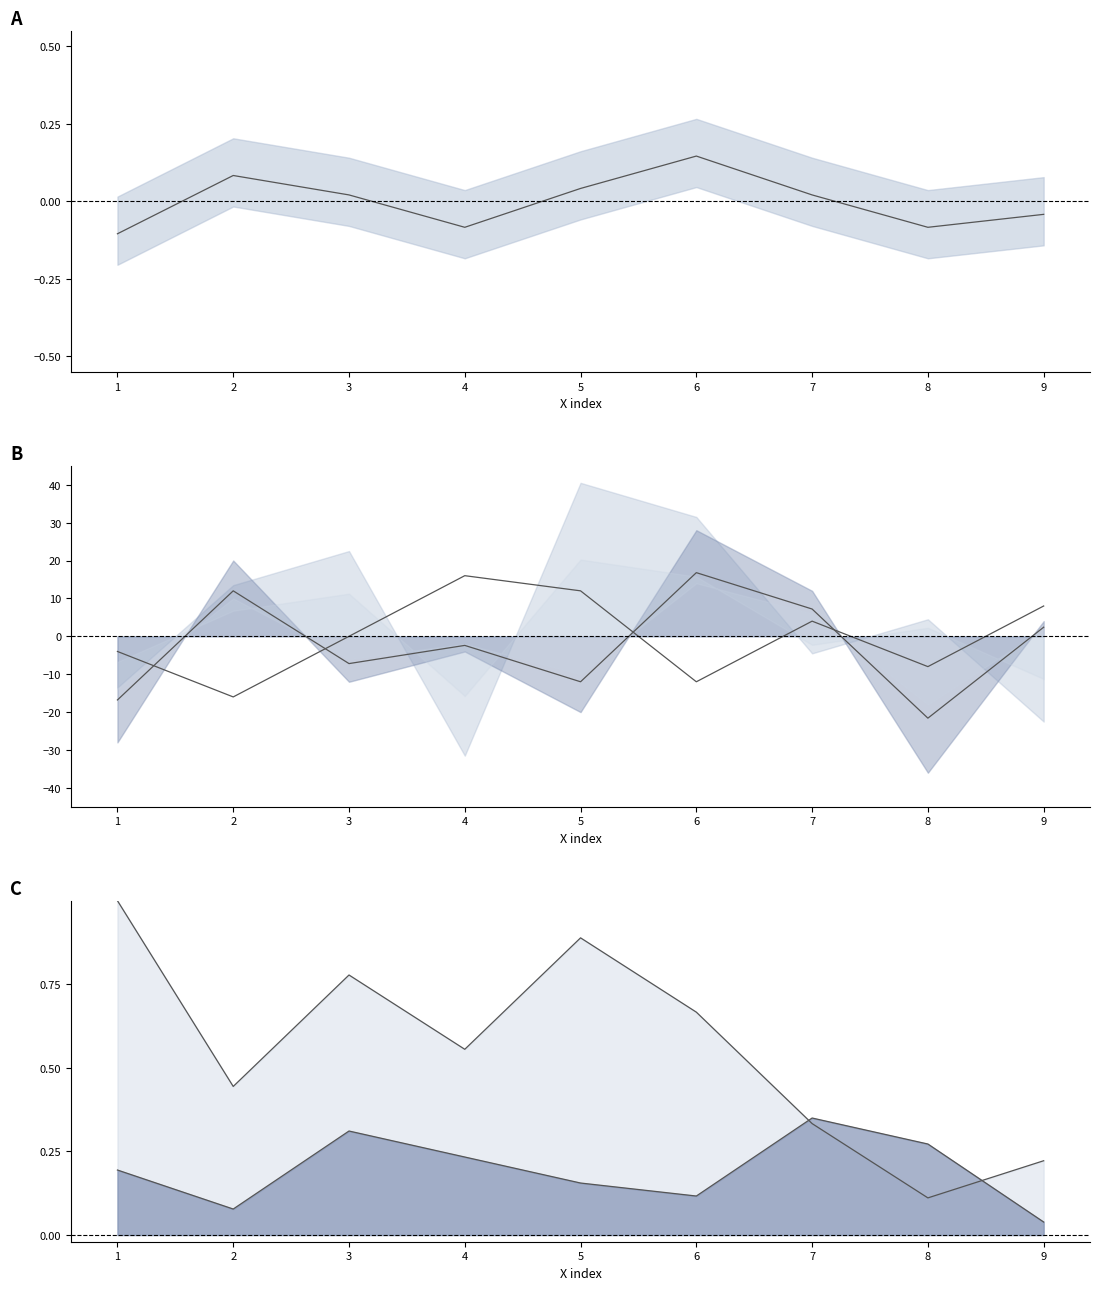

At how many categories does at least one series exceed -18?

9